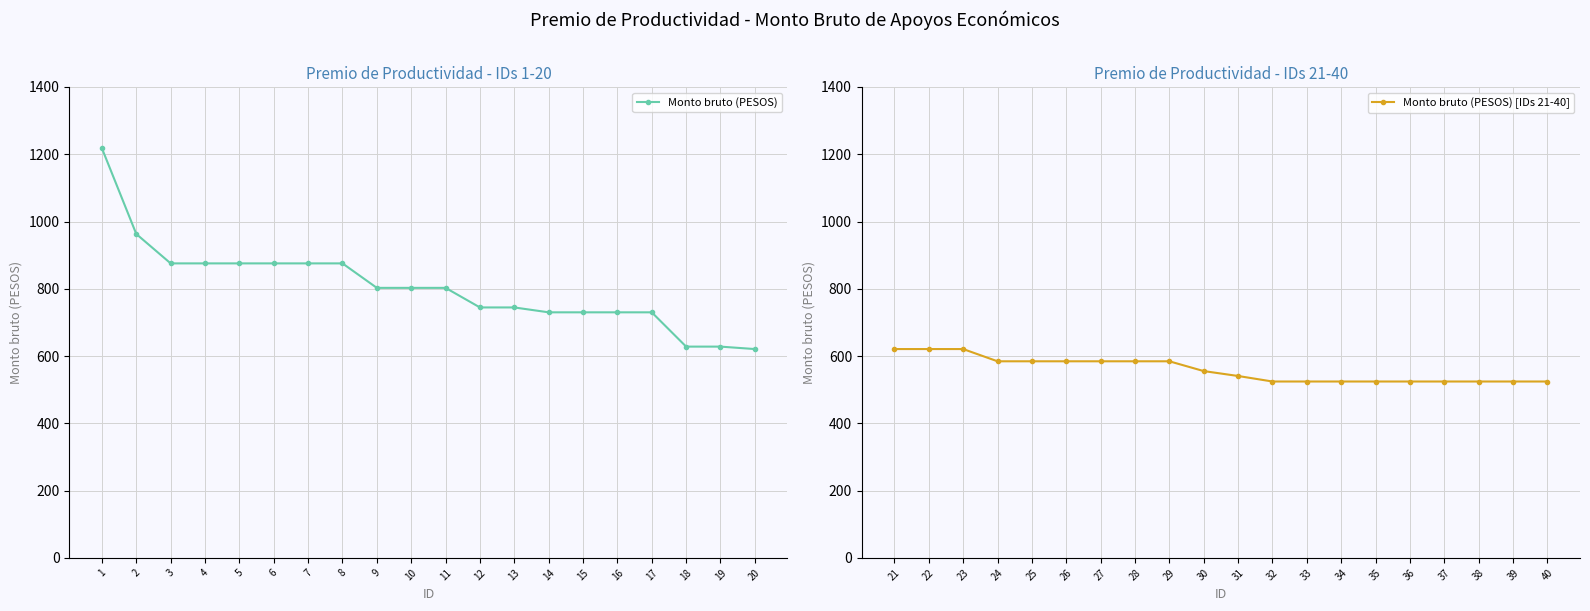

What is the highest value of the Monto bruto (PESOS) [IDs 21-40] series?

620.8